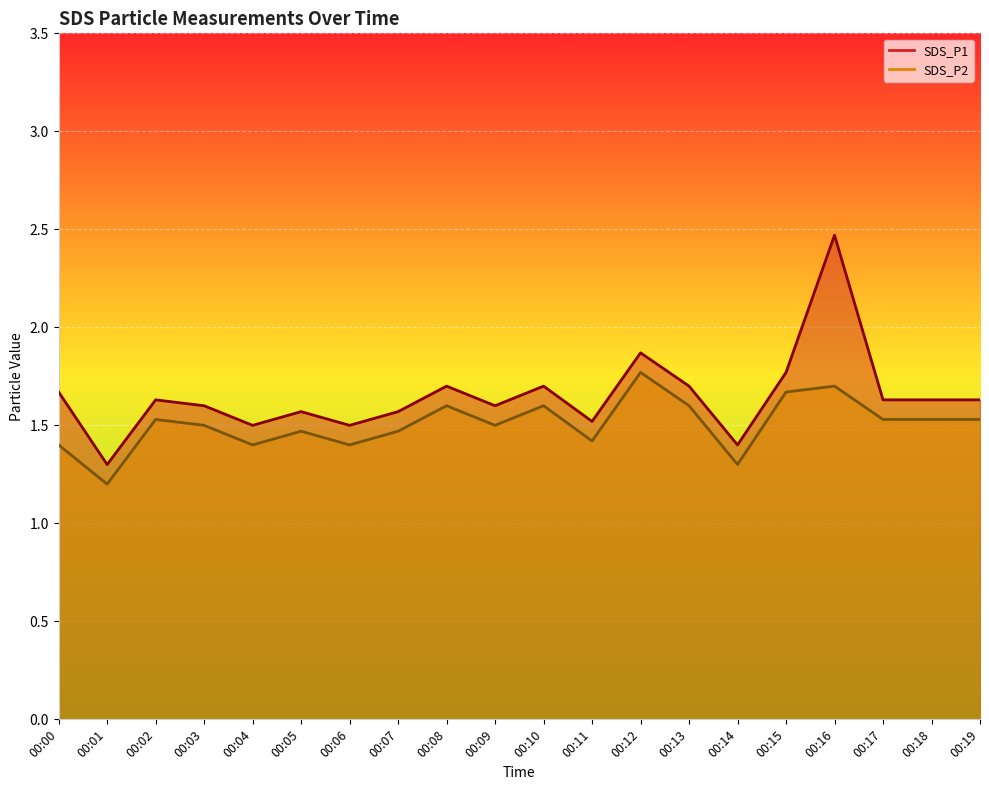

List the series in order of their overall mean, highest first.

SDS_P1, SDS_P2